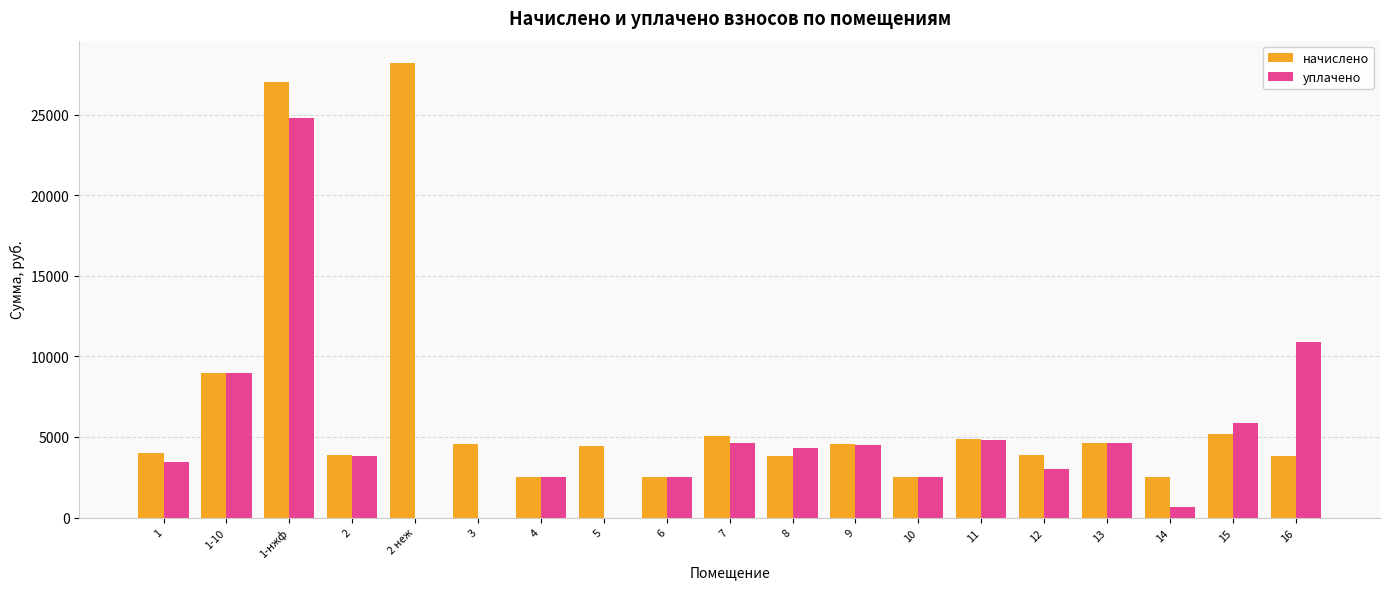

How many values in the начислено series exceed 4467?

10